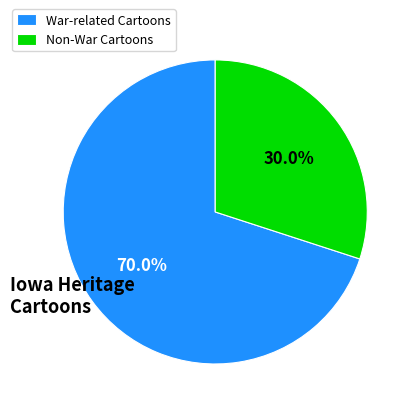

How many slices are in this pie chart?

2